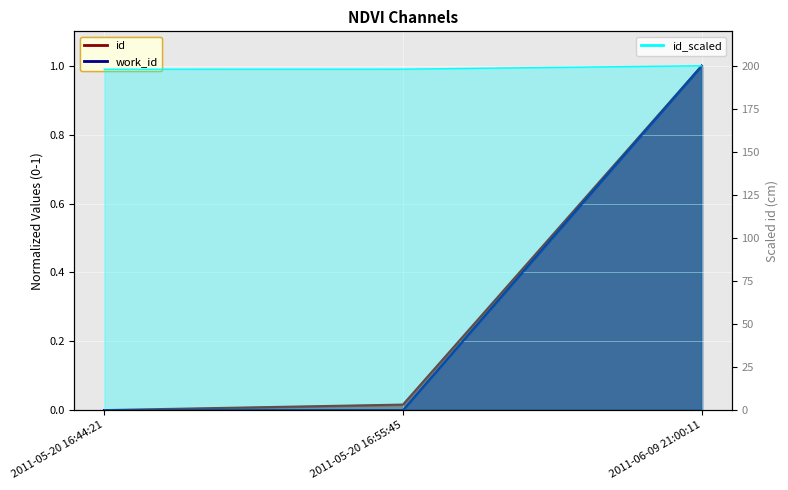

What is the label of the 2nd point from the left?

2011-05-20 16:55:45